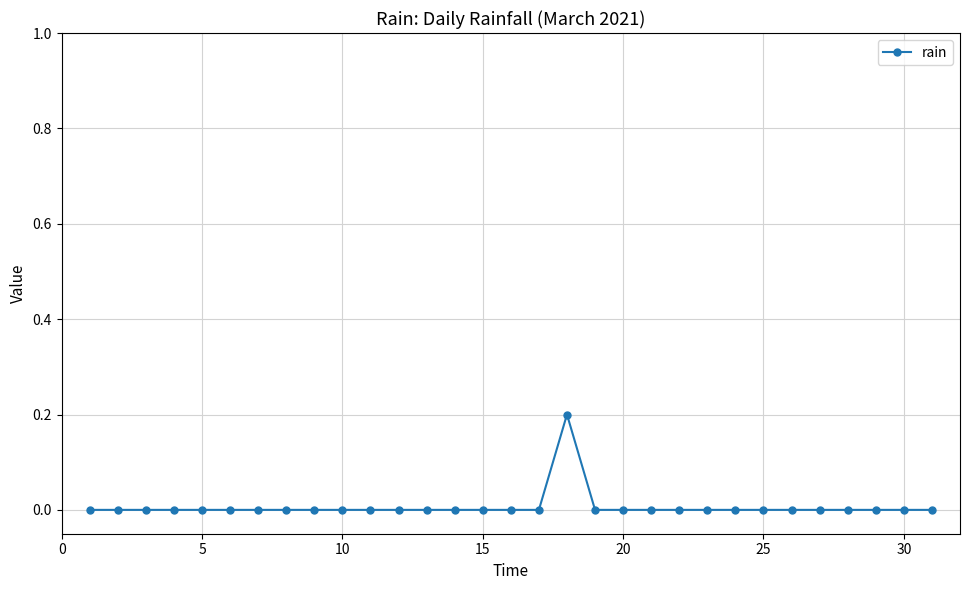

Count the number of data series in this chart.

1